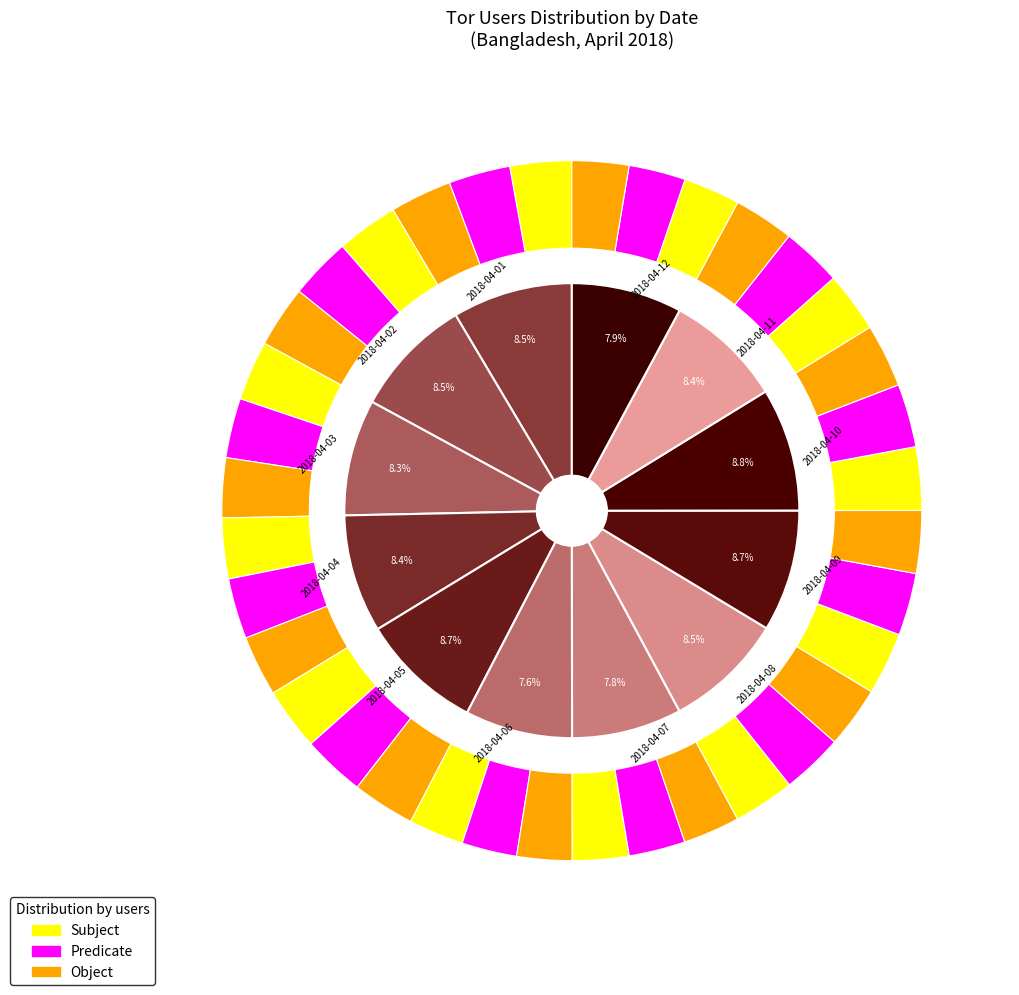

How many segments does this pie chart have?

12